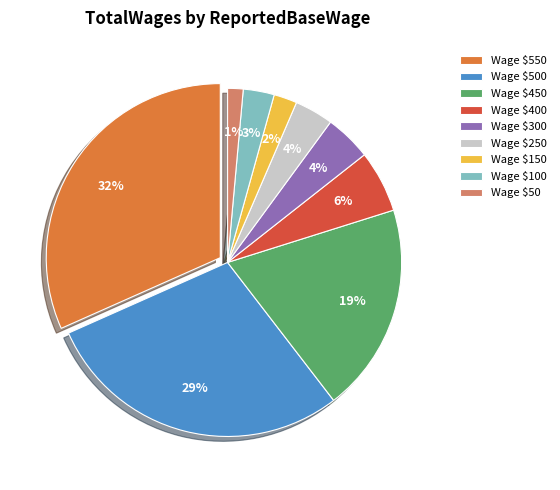

True or false: 250 accounts for 15% of the total.

False